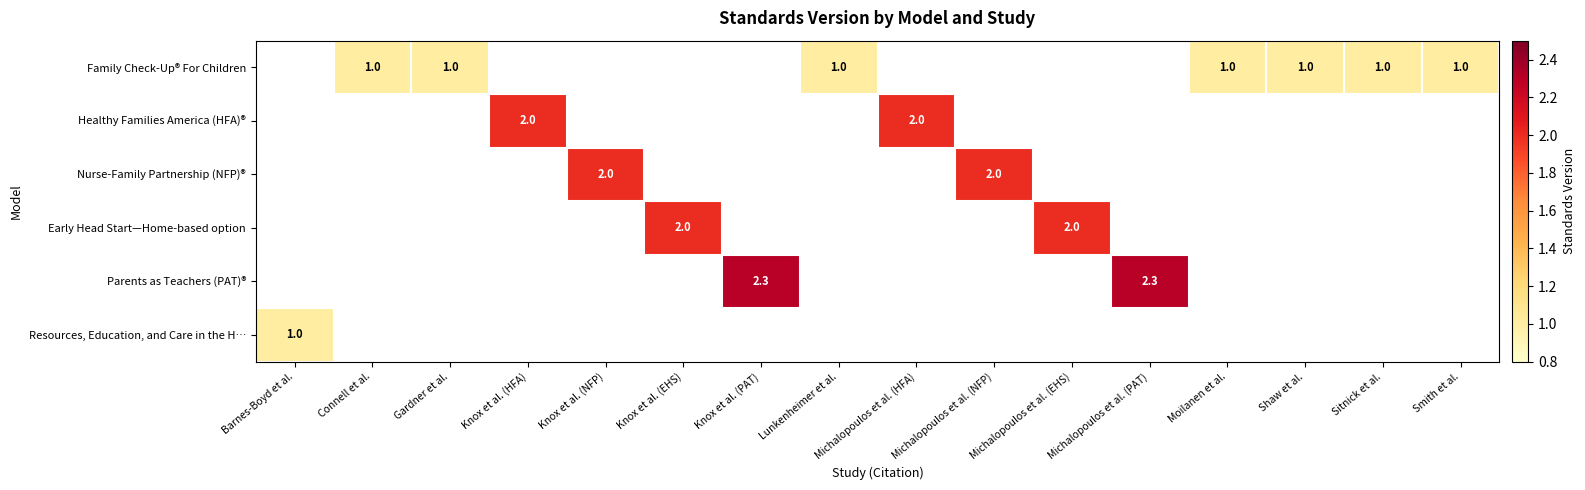

The Family Check-Up® For Children series shows 1.5 at Moilanen et al.. True or false?

False